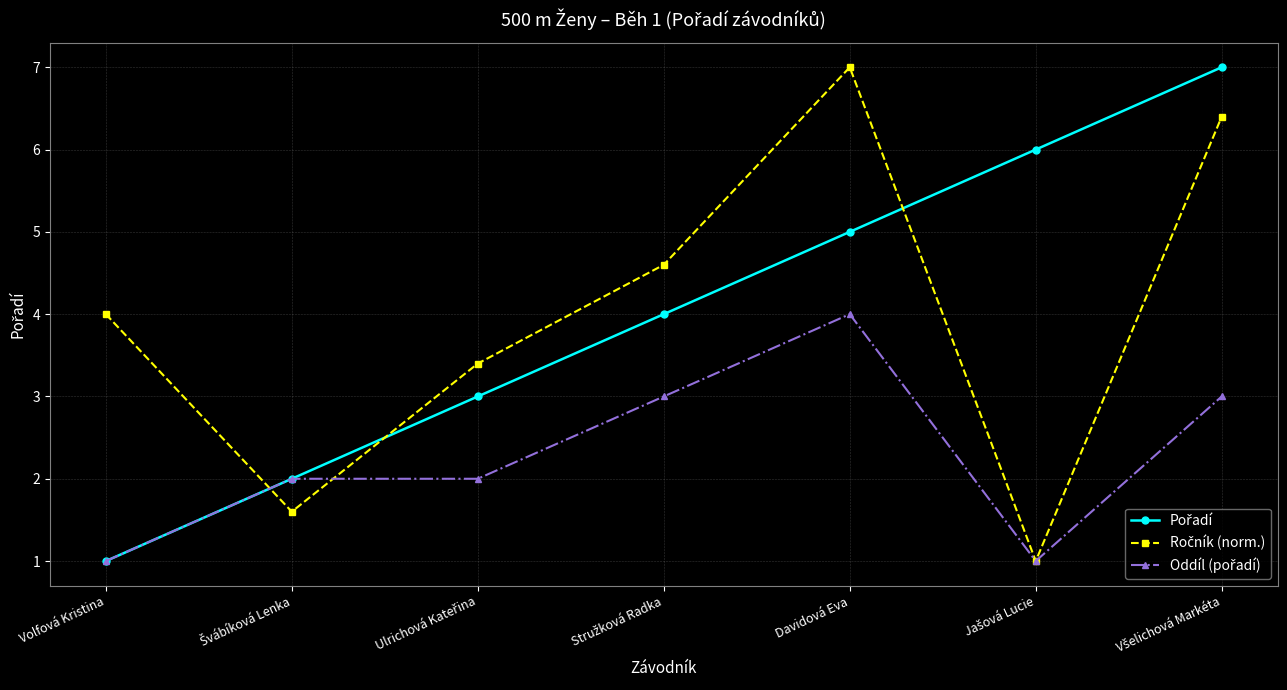

What position from the right is Volfová Kristina?

7